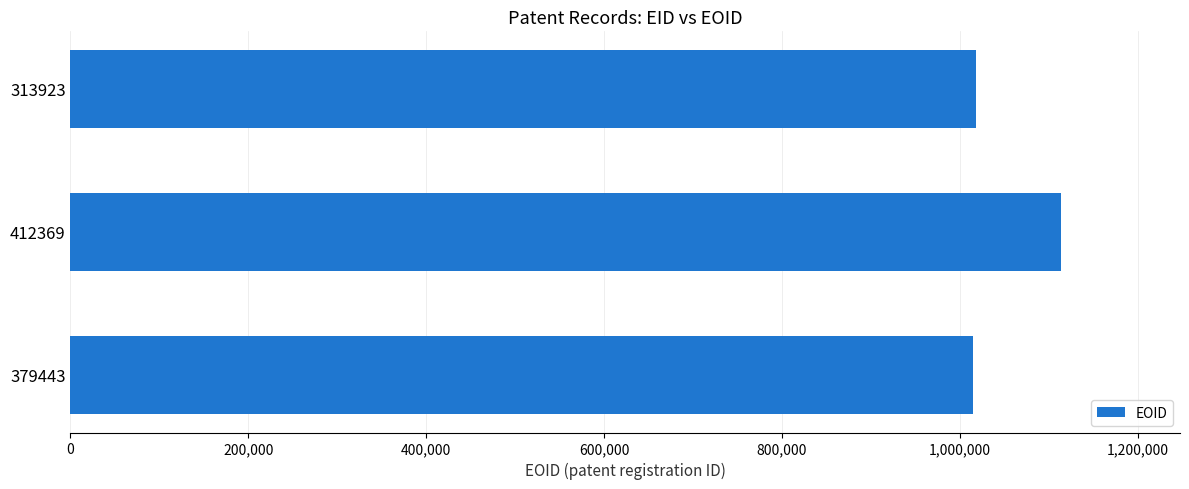

What is the difference between the maximum and minimum values?

99601